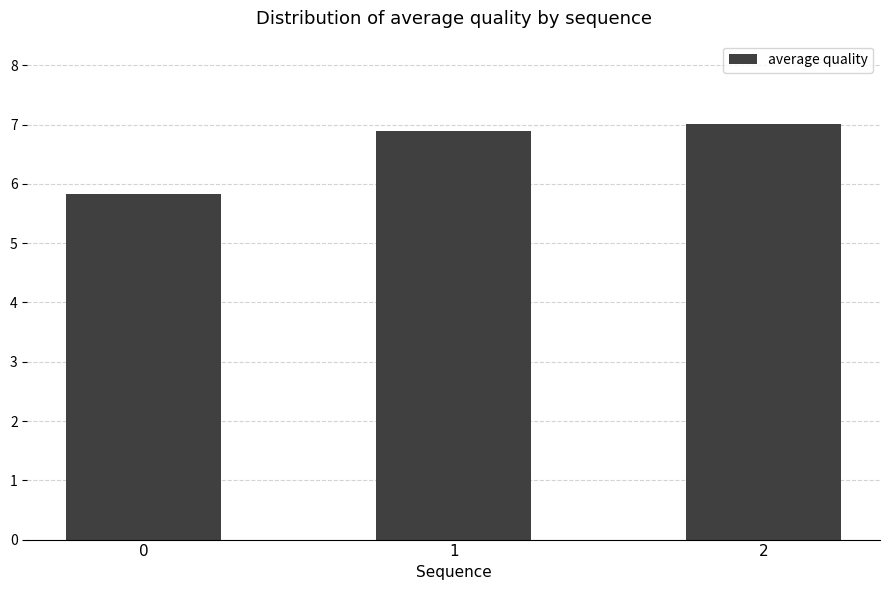

List the labels in order of value, largest first.

2, 1, 0